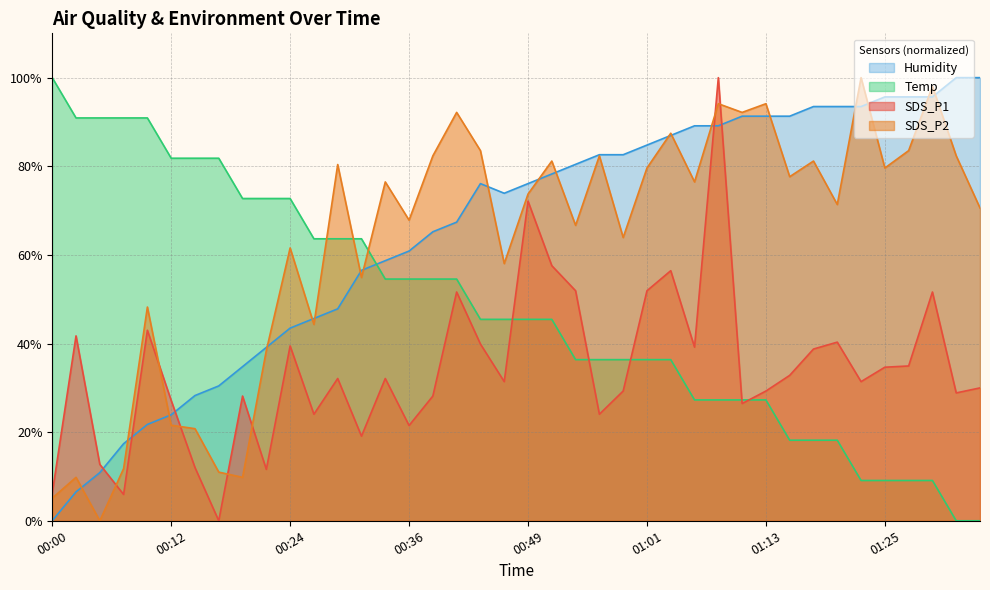

How many times do SDS_P2 and Humidity cross each other?

19